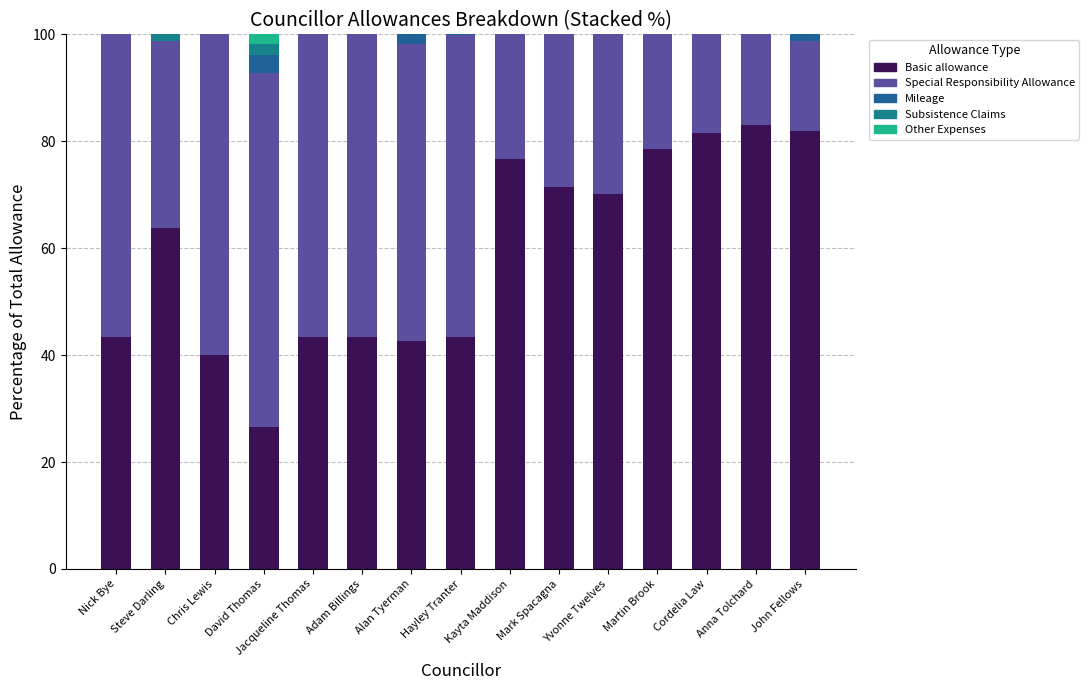

How many values in the Basic allowance series exceed 63?

8